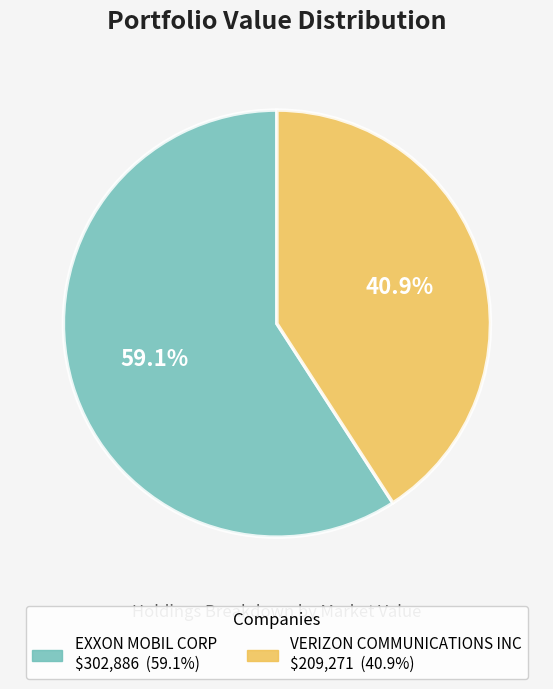

Which category accounts for the majority?

EXXON MOBIL CORP